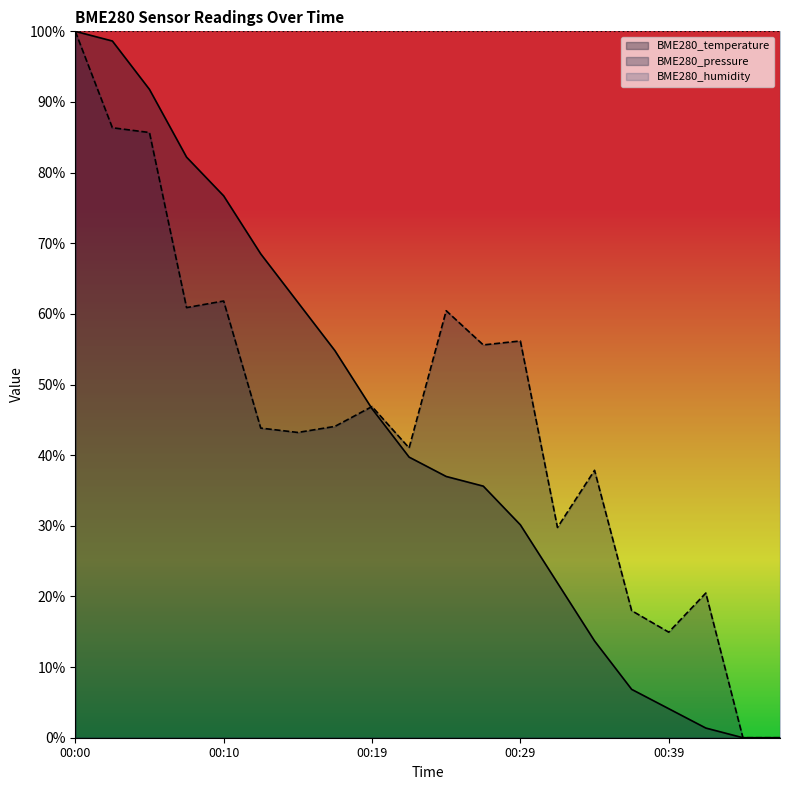

At which label does BME280_pressure reach its minimum?

00:44